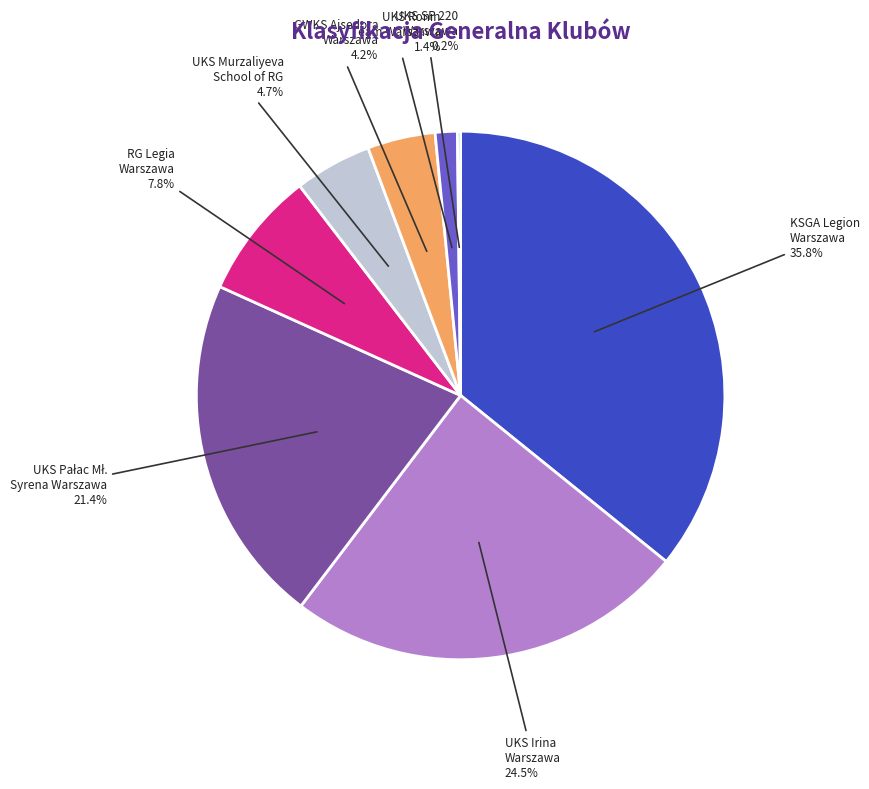

True or false: UKS Ronin Team Warszawa accounts for 15% of the total.

False